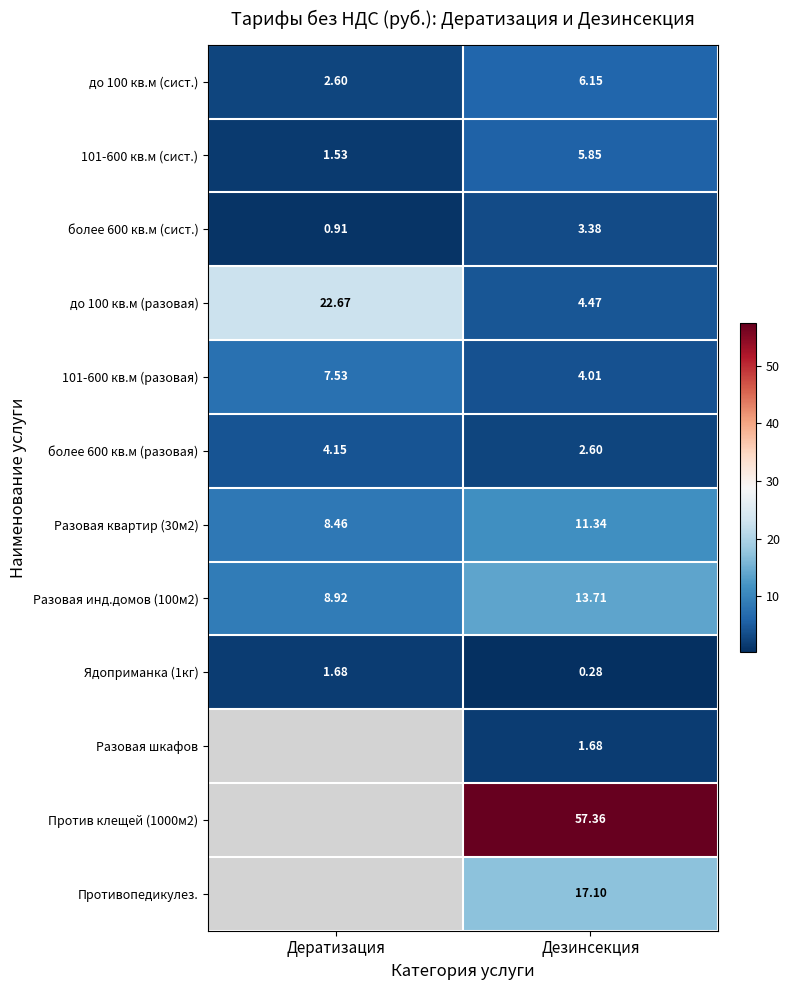

Is the value of Противопедикулез. at Дезинсекция greater than the value of 101-600 кв.м (разовая) at Дератизация?

Yes